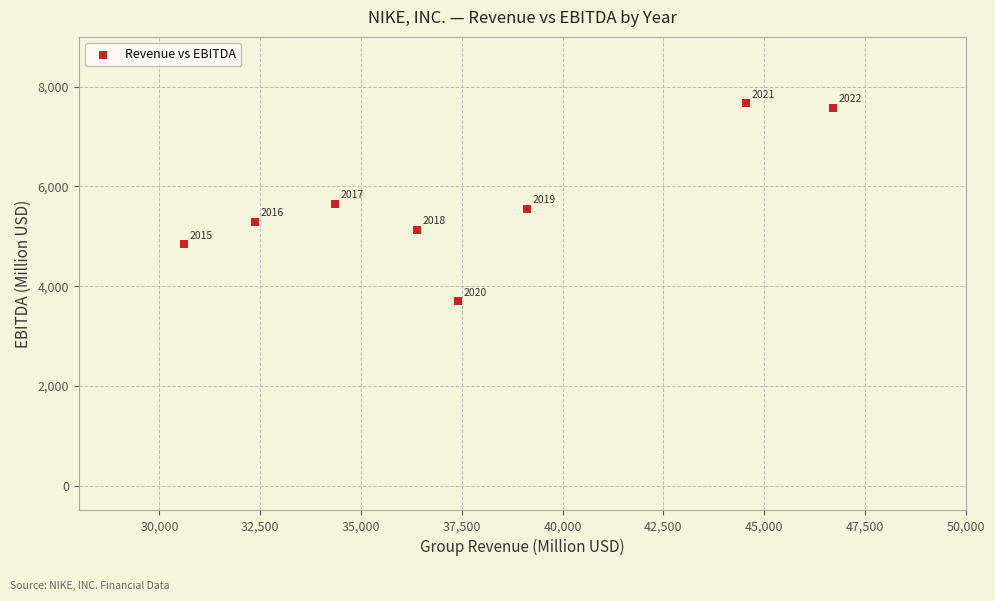

What is the range of Y values (max minus min)?

3970